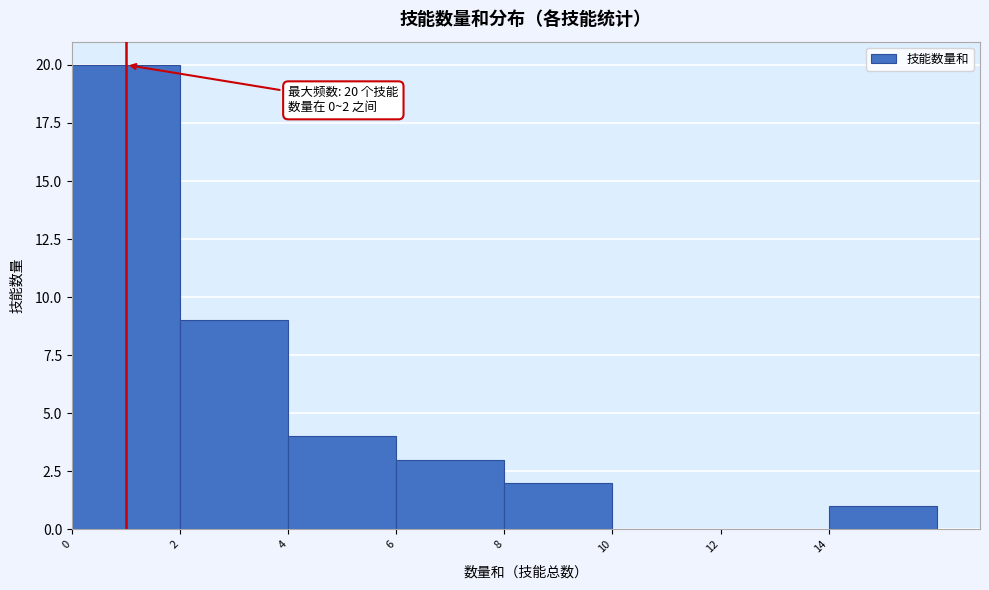

Which range on the x-axis has the tallest bar?

0 to 2